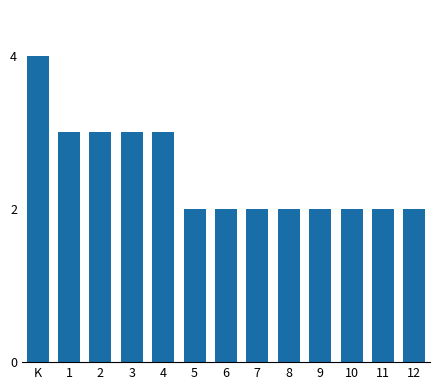

Reading left to right, transcribe all the data shown in this chart.

K=4	1=3	2=3	3=3	4=3	5=2	6=2	7=2	8=2	9=2	10=2	11=2	12=2